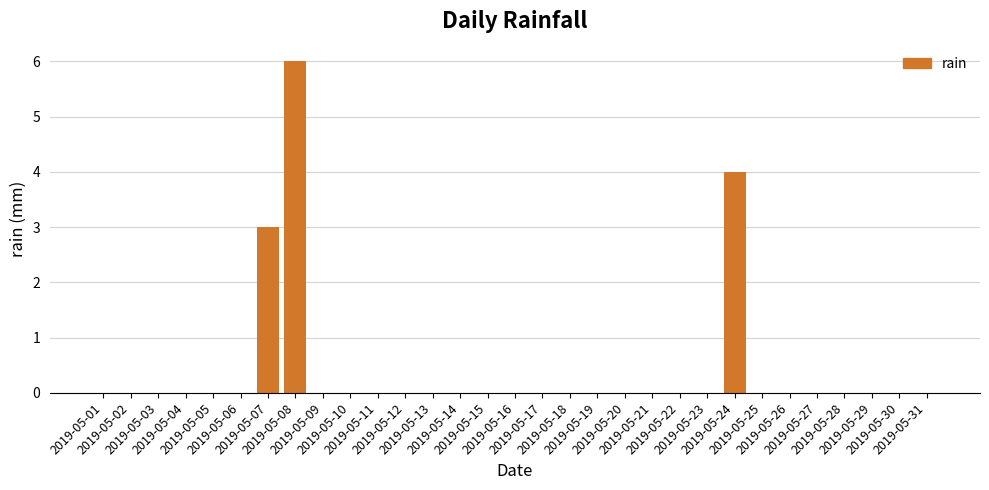

What is the sum of all values?

13